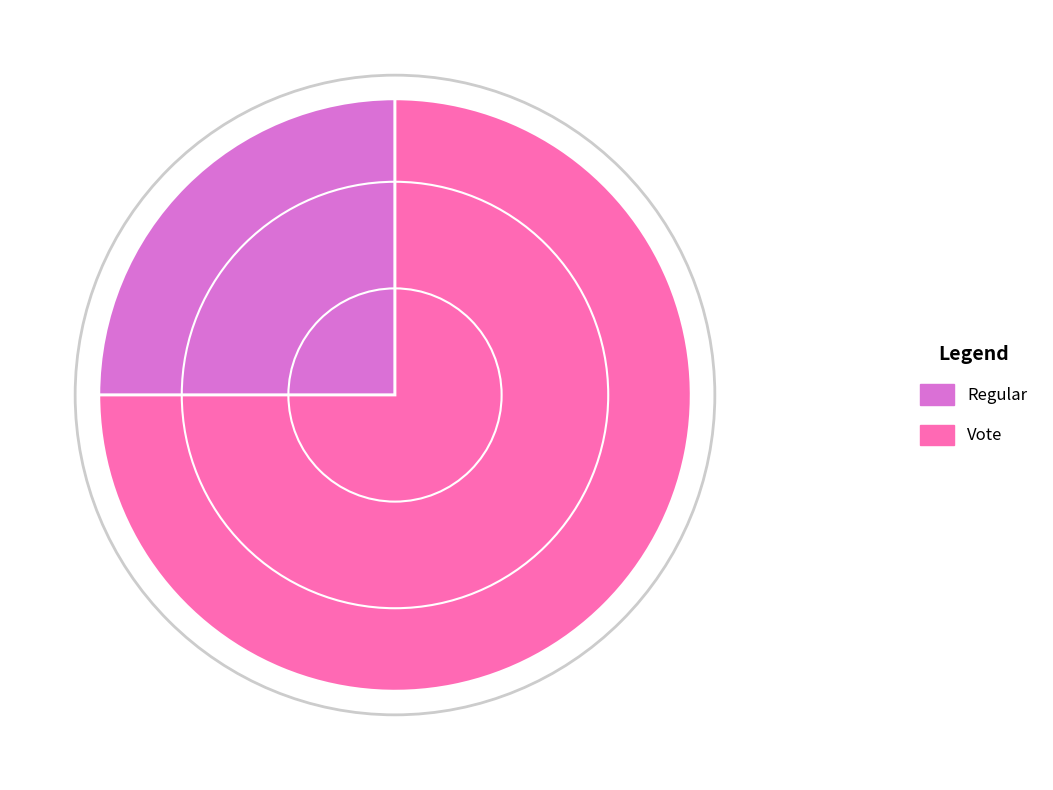

To the nearest percent, what is the combined percentage of Regular and Vote?

100%